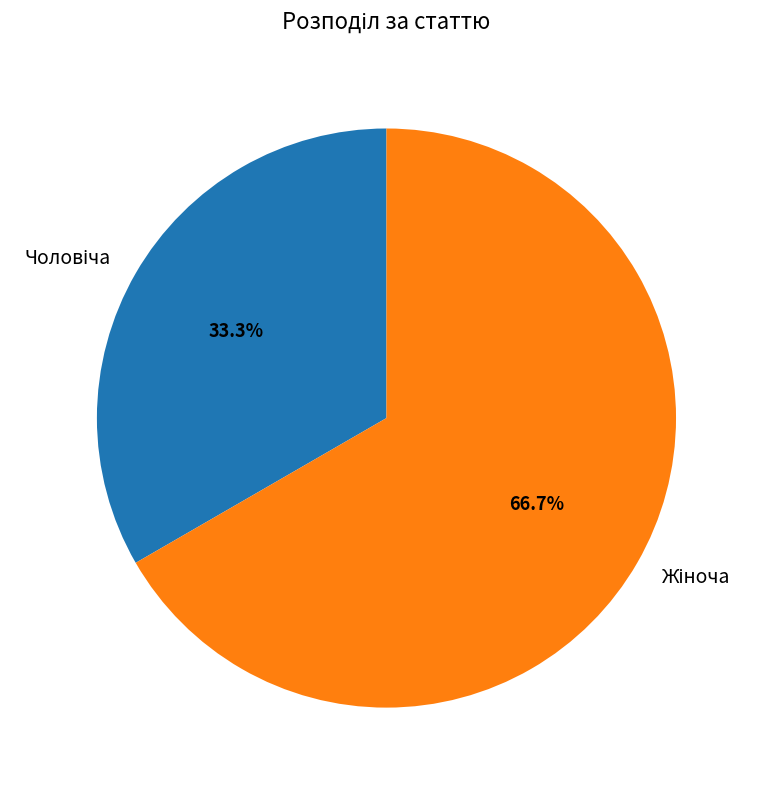

Is there a majority slice in this chart?

Yes